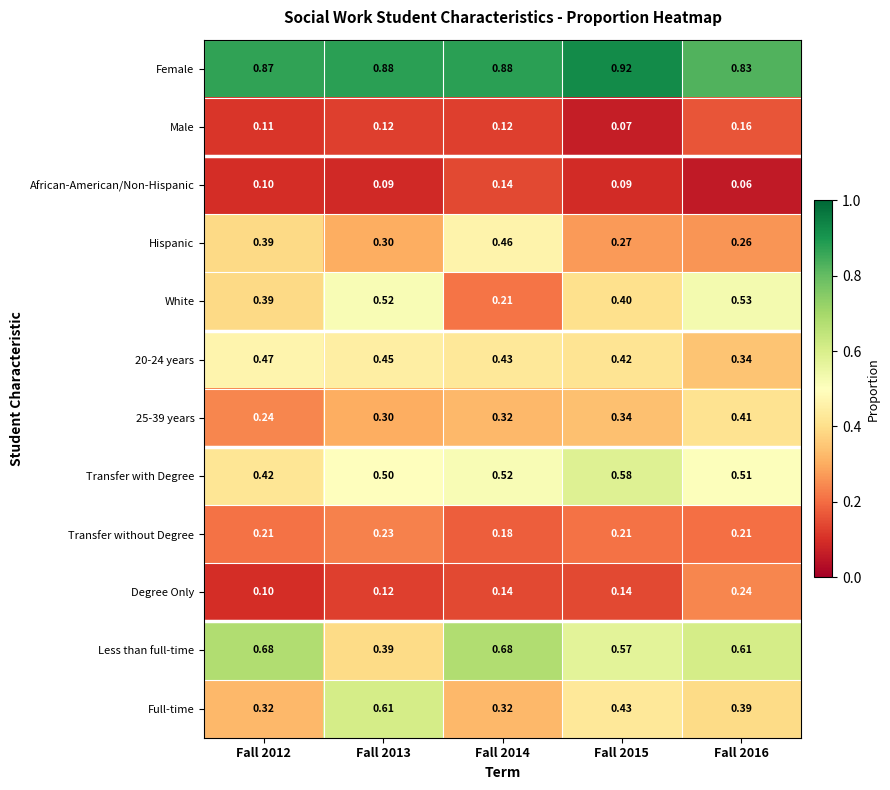

Rank the series by their maximum value, from lowest to highest.

African-American/Non-Hispanic, Male, Transfer without Degree, Degree Only, 25-39 years, Hispanic, 20-24 years, White, Transfer with Degree, Full-time, Less than full-time, Female